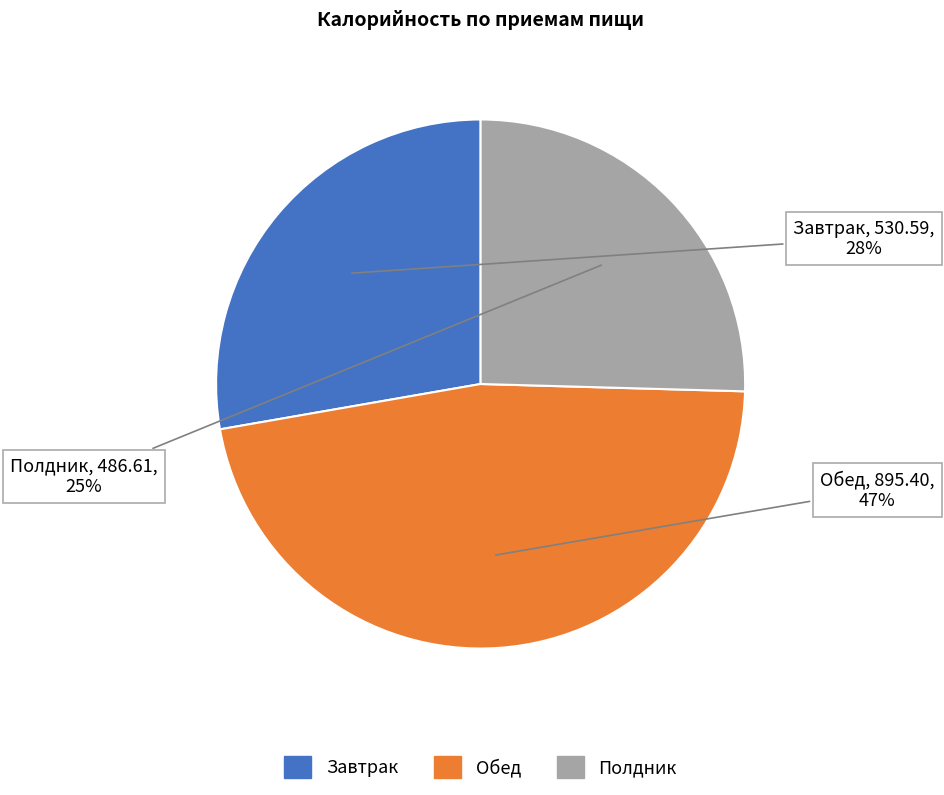

How many slices are in this pie chart?

3